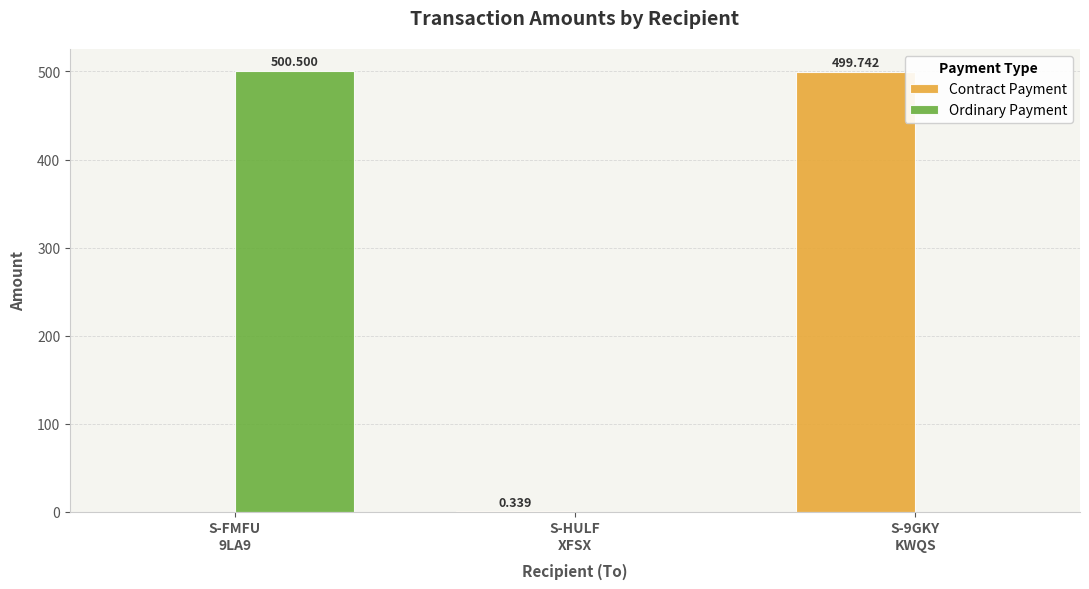

What are all the series names shown in the legend?

Contract Payment, Ordinary Payment